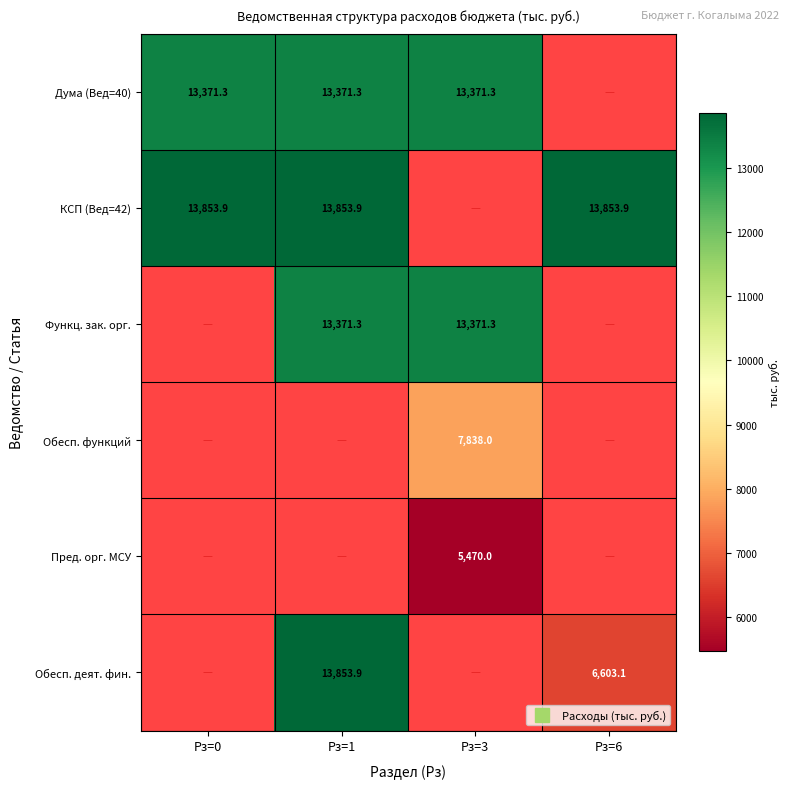

What is the minimum value shown in the chart?

5470.0